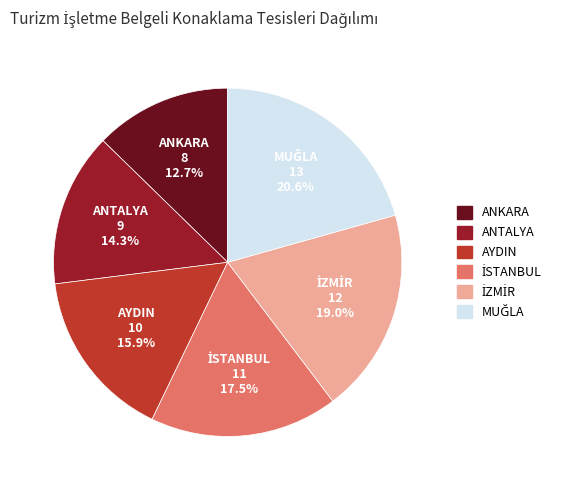

Is there a majority slice in this chart?

No